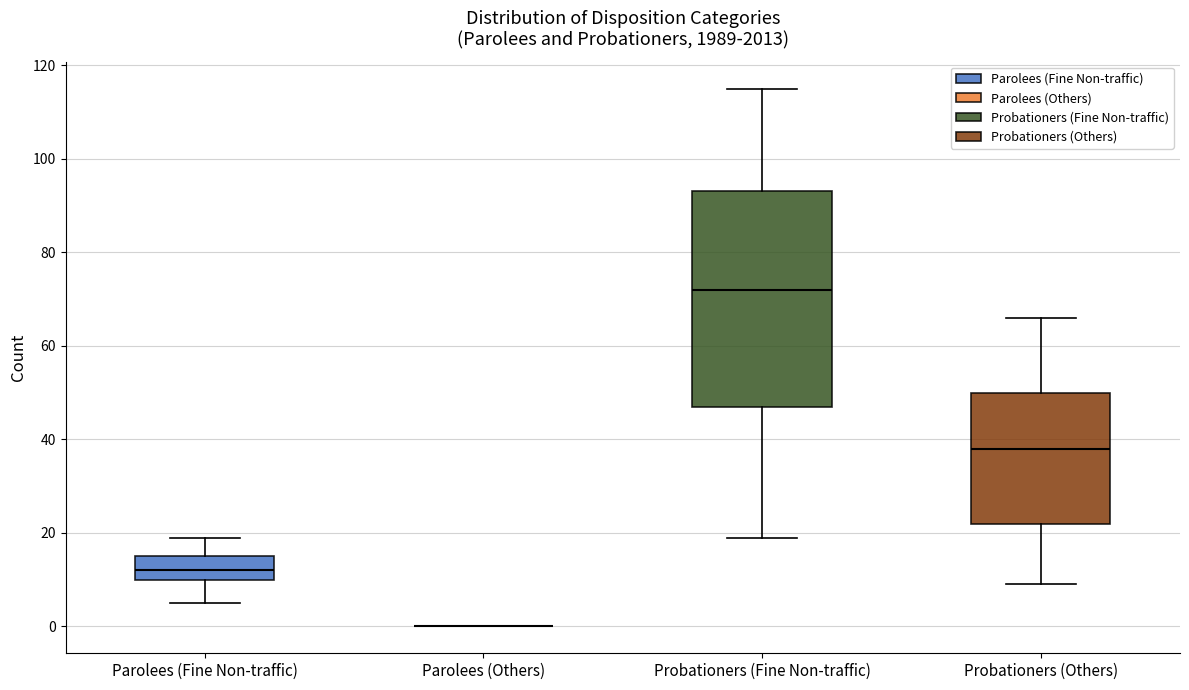

Reading left to right, read every box against the y-axis: the position of its median line, the range the box covers, and the ends of its whiskers. The values are not printed on the chart, so give them approximately, as read against the axis.

Parolees (Fine Non-traffic): median 12, box 10 to 16, whiskers 6 to 20
Parolees (Others): box collapsed to a line at 0, whiskers 0 to 0
Probationers (Fine Non-traffic): median 72, box 48 to 94, whiskers 20 to 116
Probationers (Others): median 38, box 22 to 50, whiskers 10 to 66